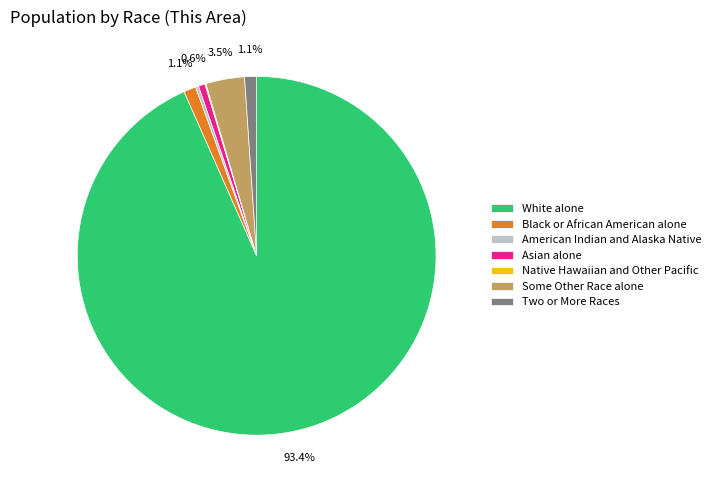

The American Indian and Alaska Native slice represents 0% of the pie. True or false?

True